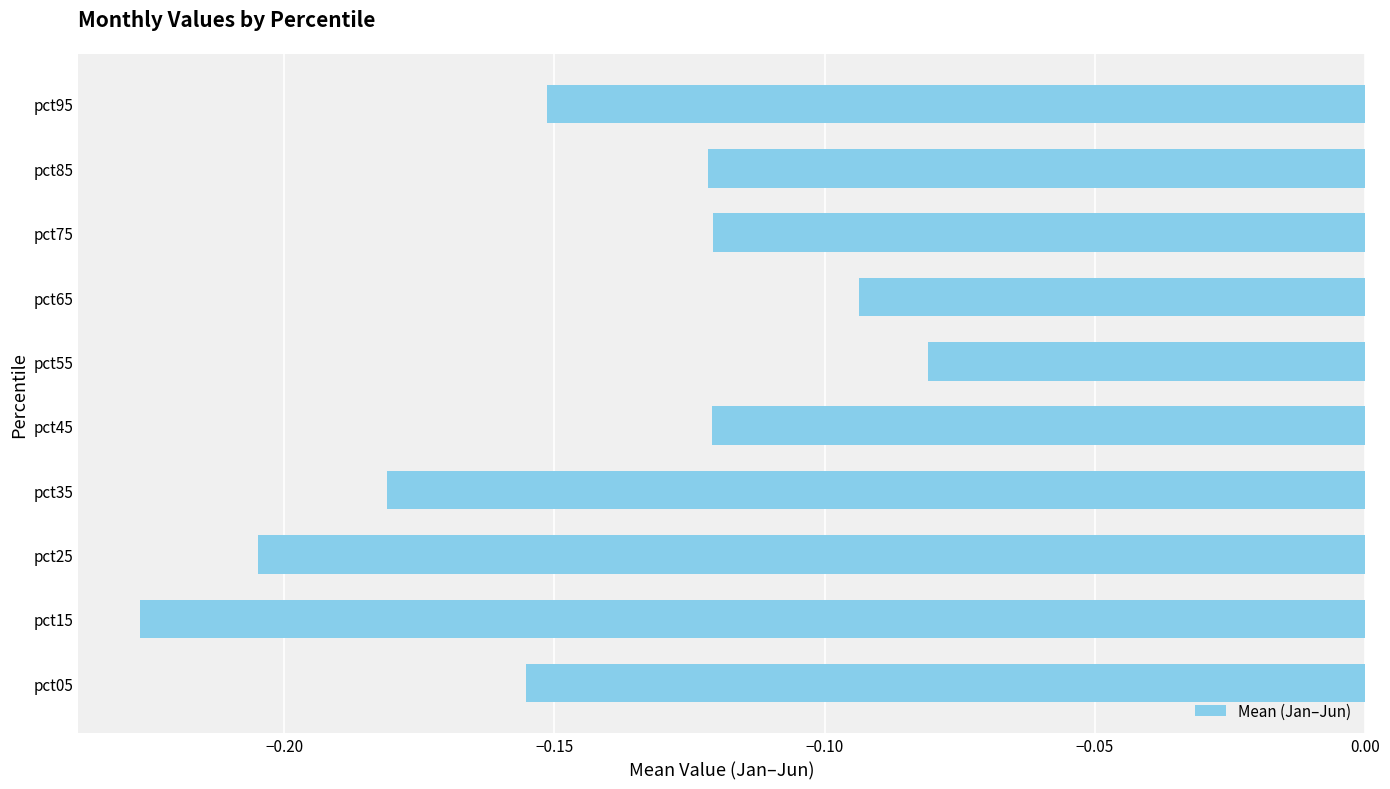

Which label corresponds to the smallest value in the chart?

pct15